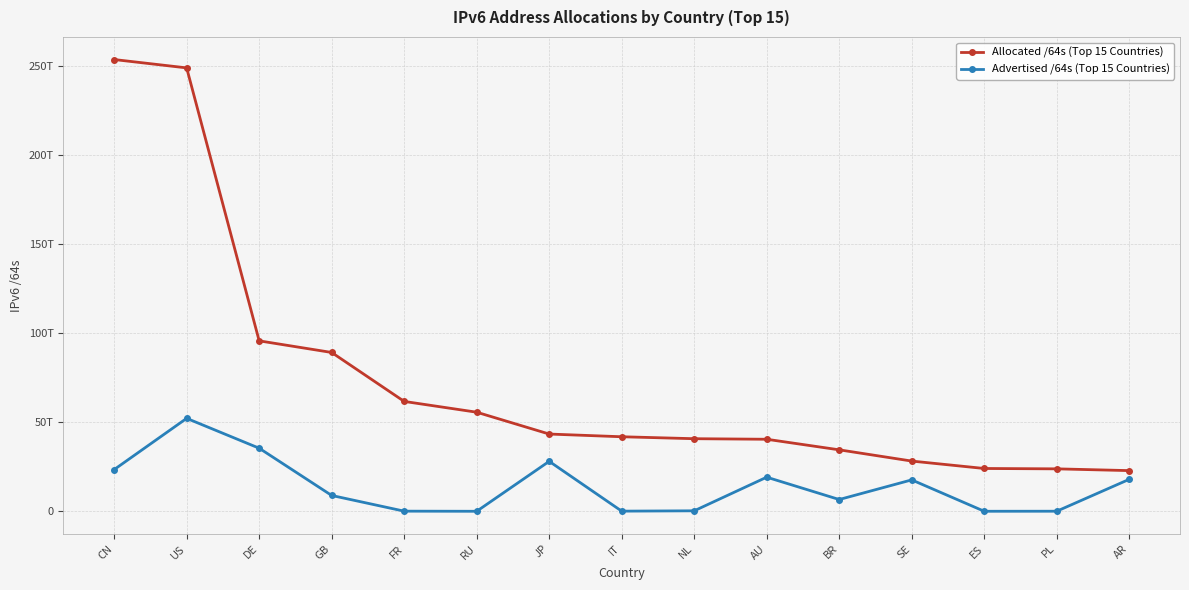

What is the sum of all Advertised /64s (Top 15 Countries) values?

209665307508736